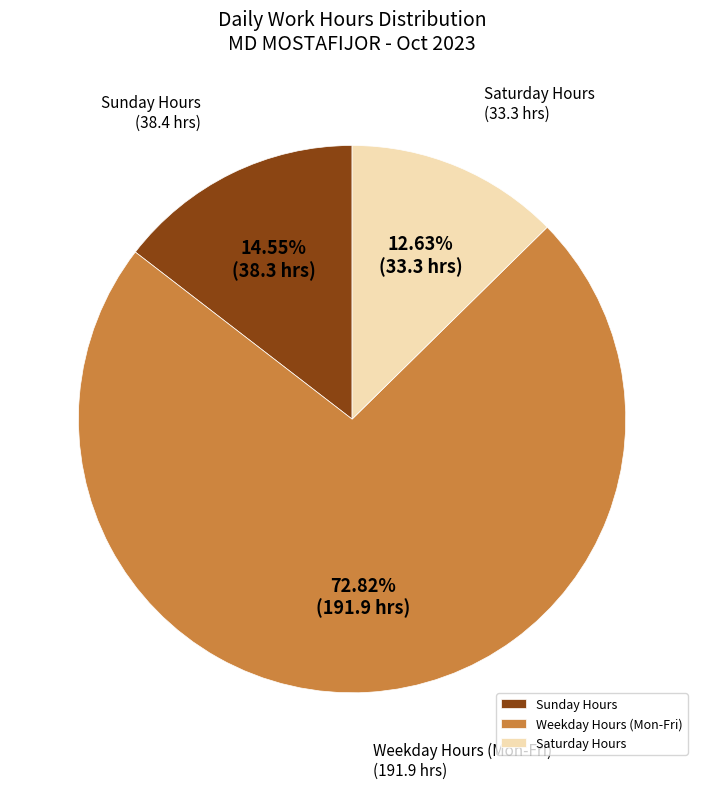

To the nearest percent, what is the average slice percentage?

33%